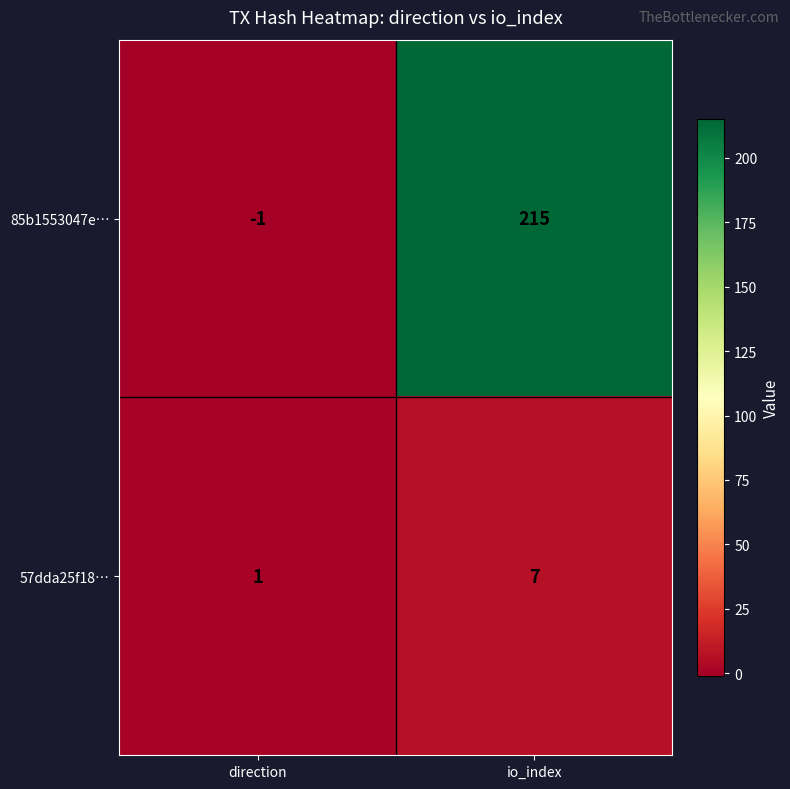

At which category is the sum across all series the highest?

io_index